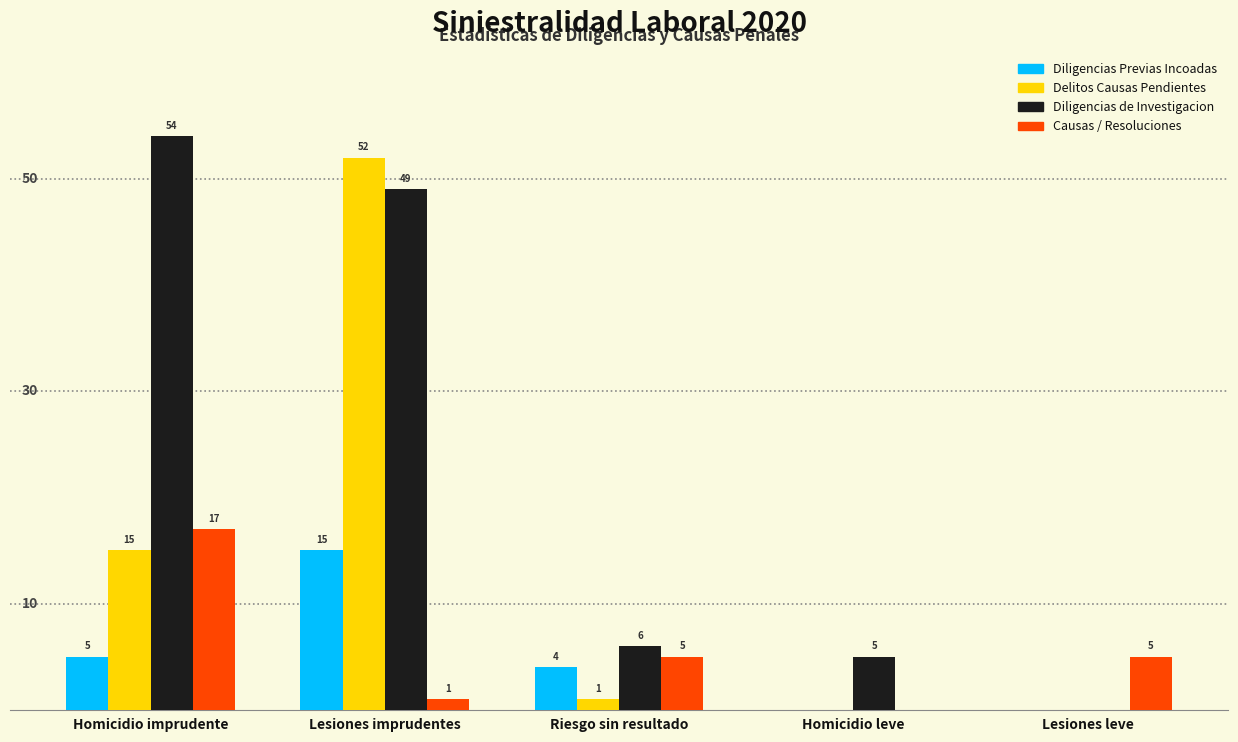

Is the value of Diligencias Previas Incoadas at Homicidio leve greater than the value of Causas / Resoluciones at Lesiones leve?

No